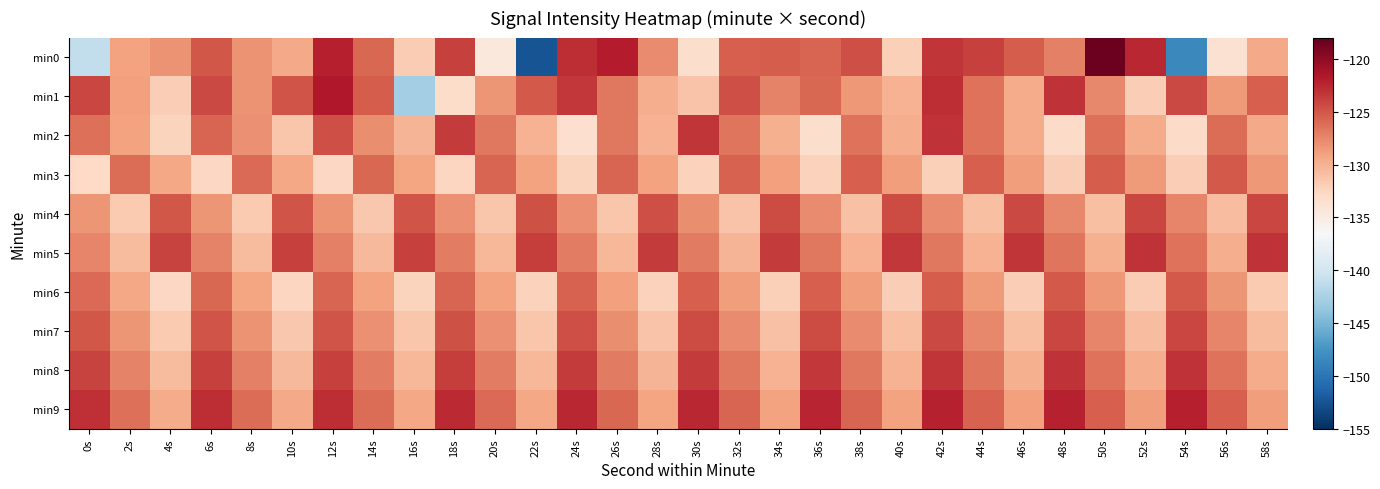

Between 46s and 50s, which series saw the biggest shift?

min0